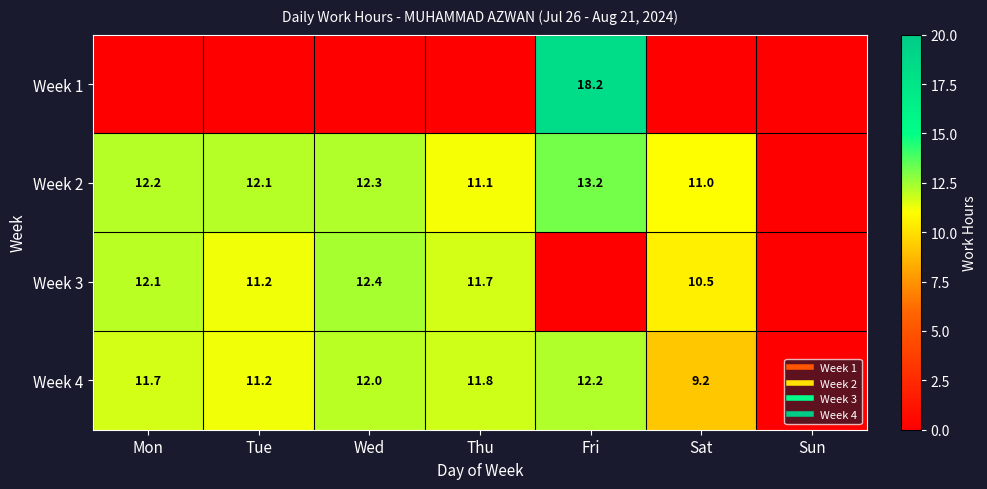

Is it true that Week 4 equals 11.7 at Mon?

True